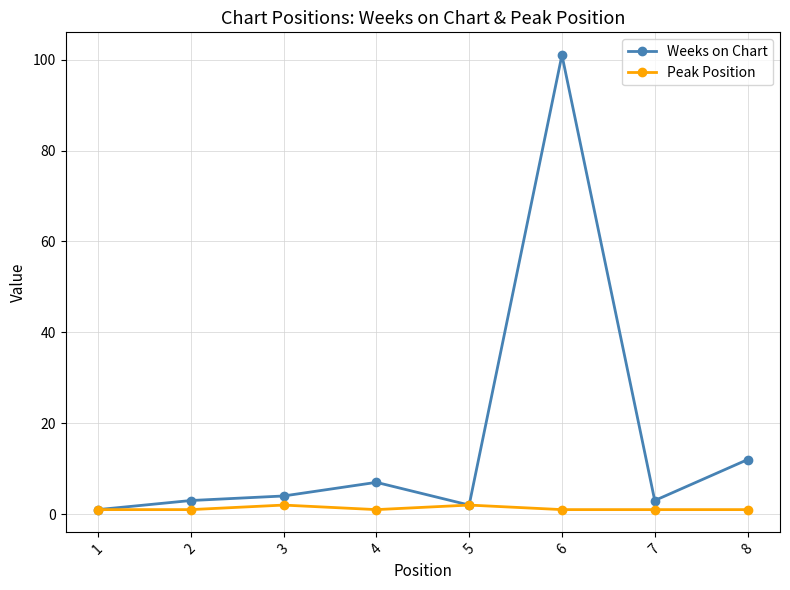

What are all the series names shown in the legend?

Weeks on Chart, Peak Position